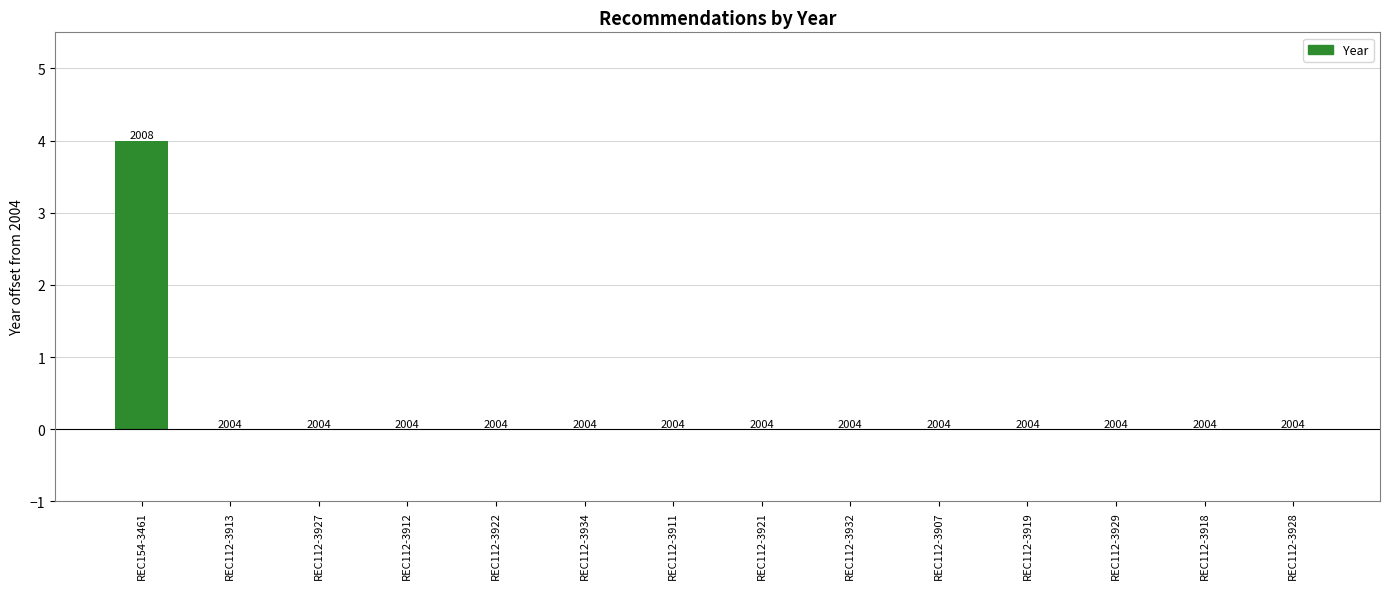

Are the bars horizontal?

No